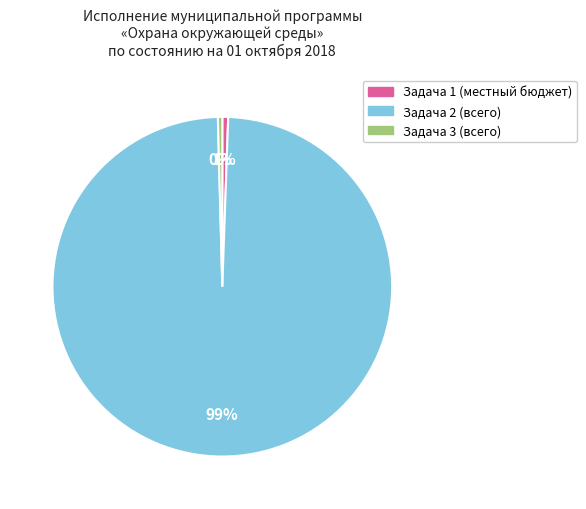

Which category has the biggest portion of the pie?

Задача 2 (всего)